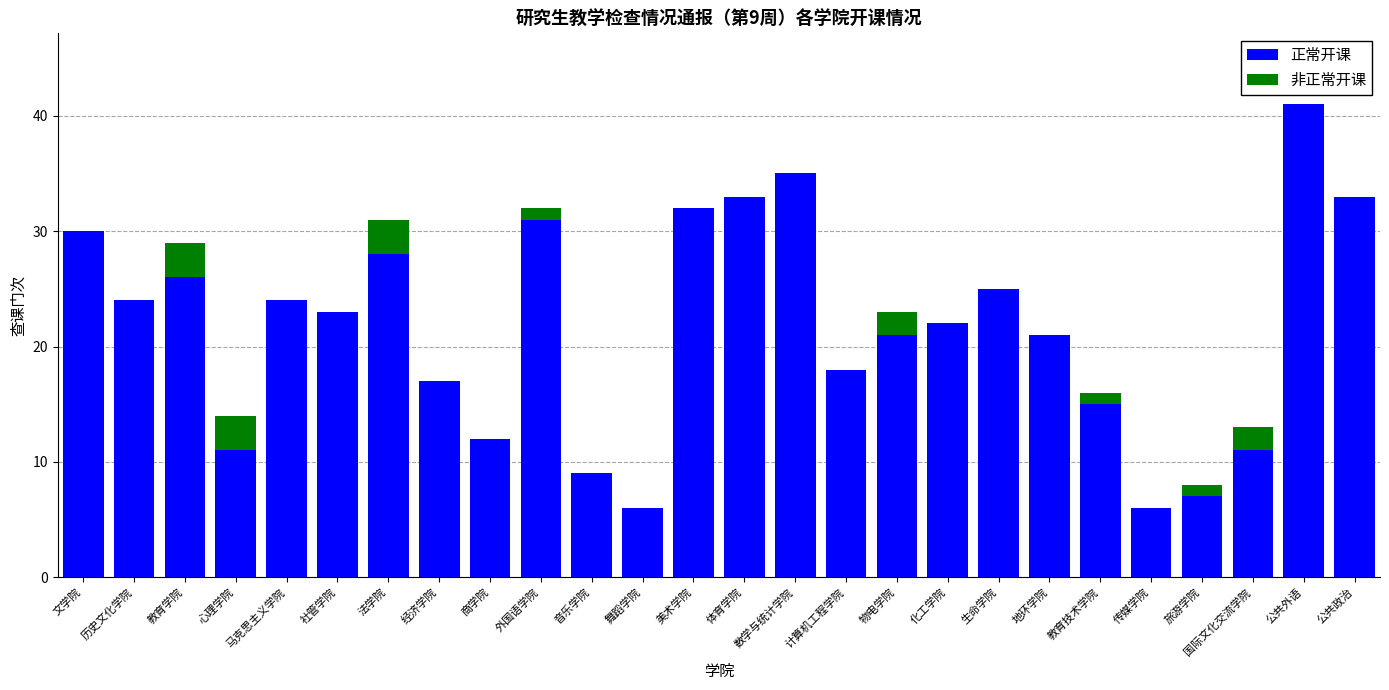

What is the sum of the 正常开课 values at 经济学院 and 舞蹈学院?

23